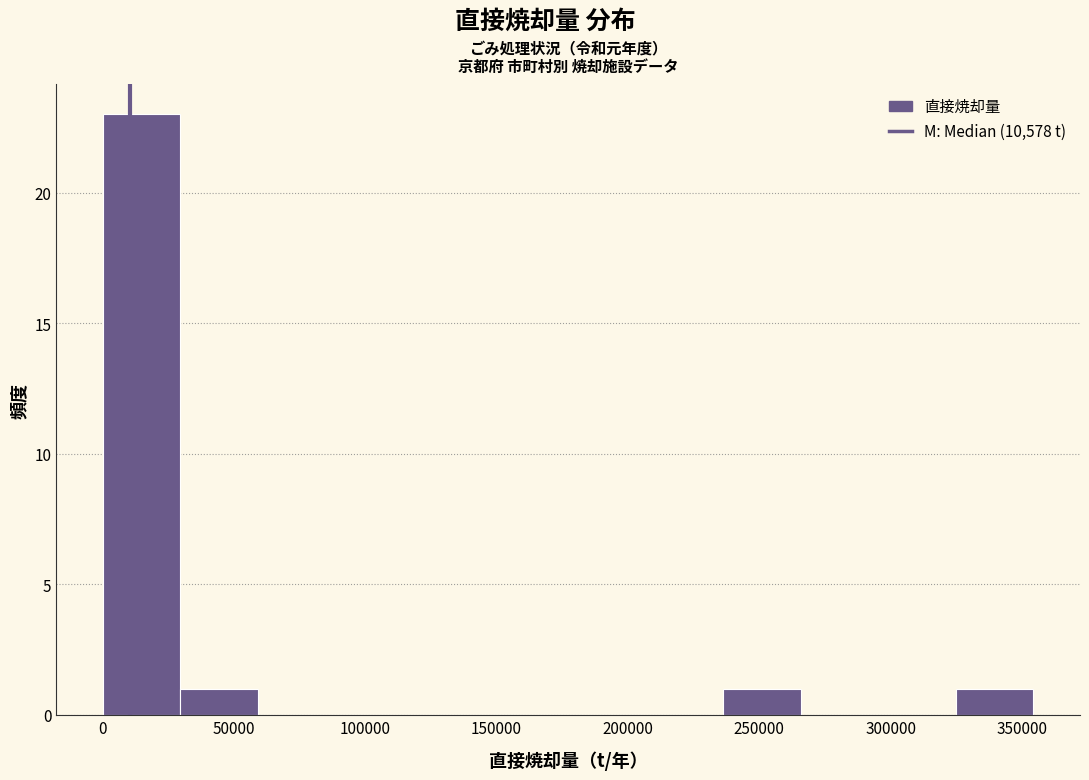

Reading left to right, list every bar in this chart as the range it spans on the x-axis followed by its height. Neither the bar edges nor the heights are printed on the chart, so give them approximately, as read against the axes.

0 to 30000: 23
30000 to 60000: 1
60000 to 90000: 0
90000 to 120000: 0
120000 to 150000: 0
150000 to 175000: 0
175000 to 205000: 0
205000 to 235000: 0
235000 to 265000: 1
265000 to 295000: 0
295000 to 325000: 0
325000 to 355000: 1